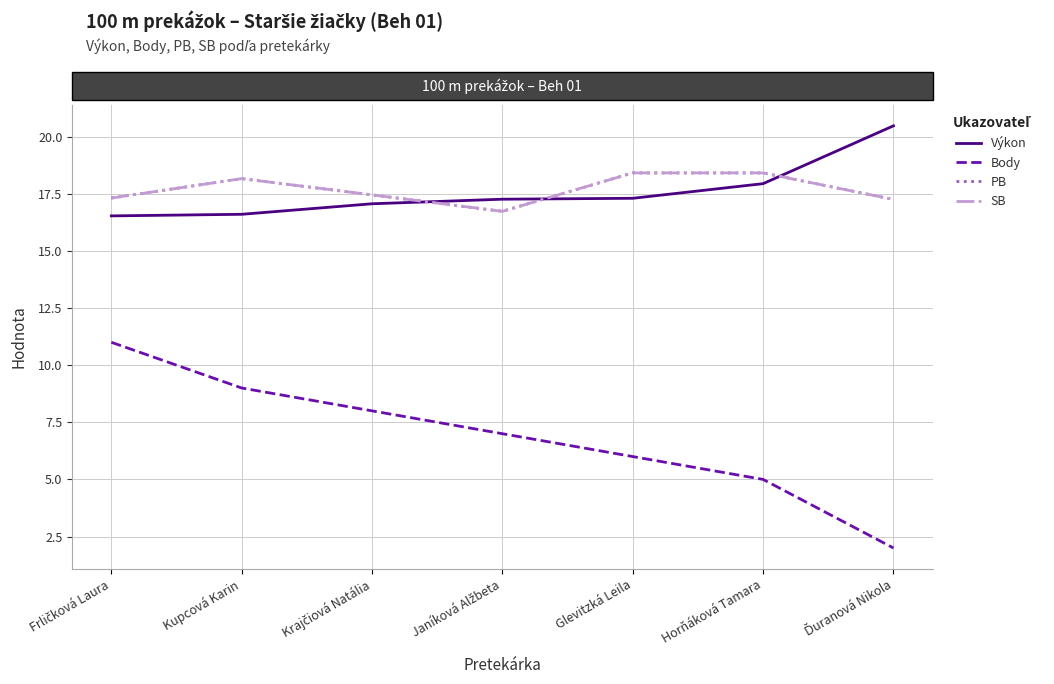

Which series changed the most between Krajčiová Natália and Ďuranová Nikola?

Body